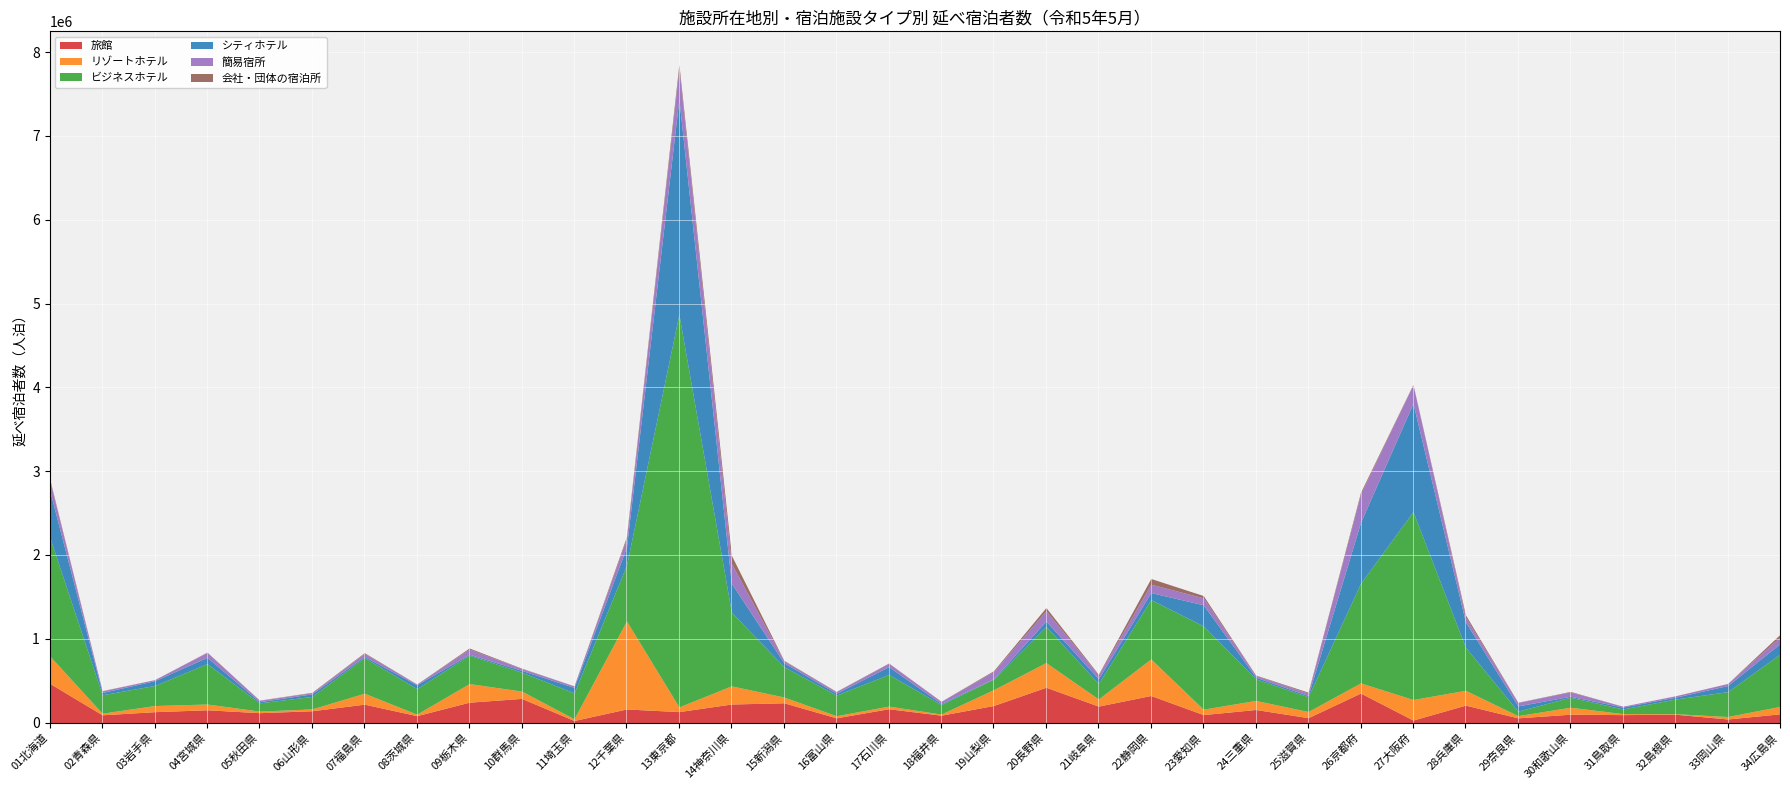

Where is 簡易宿所 nearest to the value 186870?

27大阪府